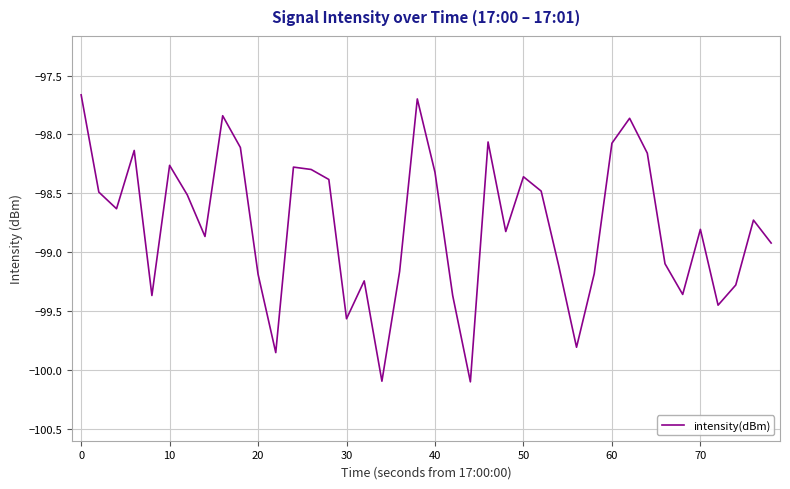

What is the smallest value displayed?

-100.1